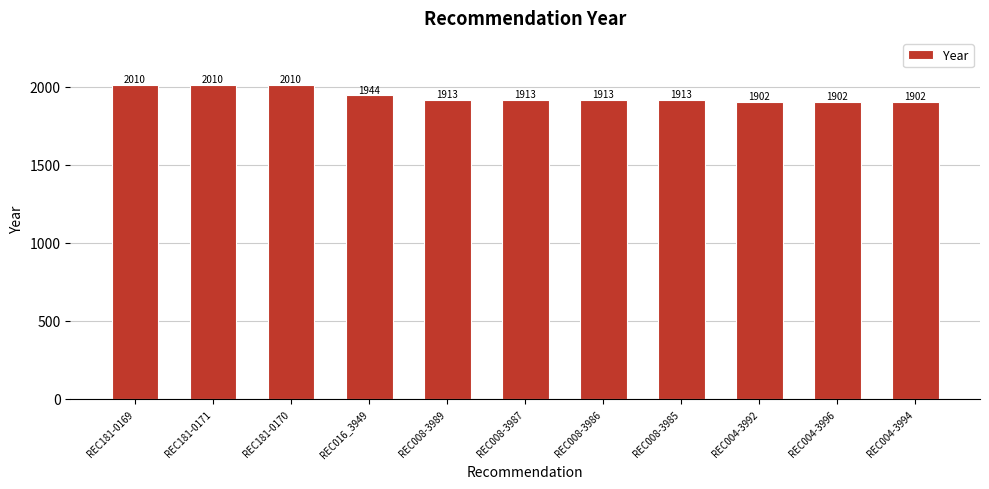

What is the label of the 4th bar from the left?

REC016_3949